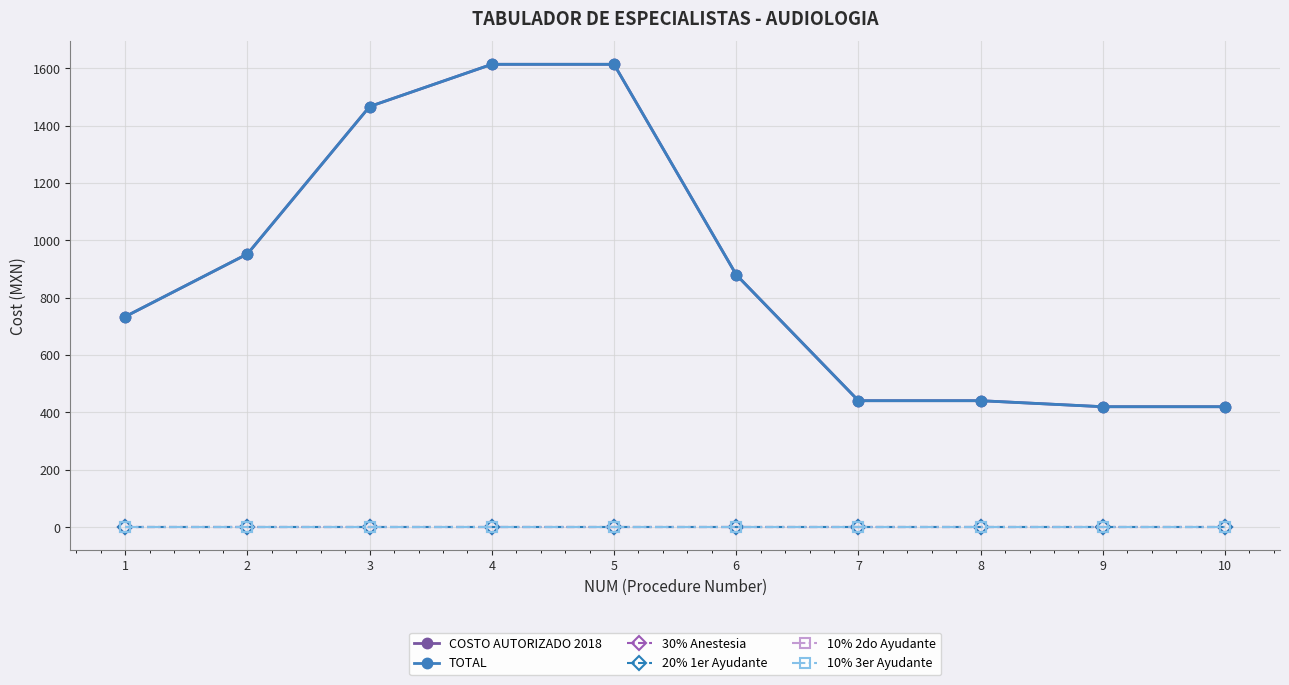

Which category has the lowest value across all series?

1